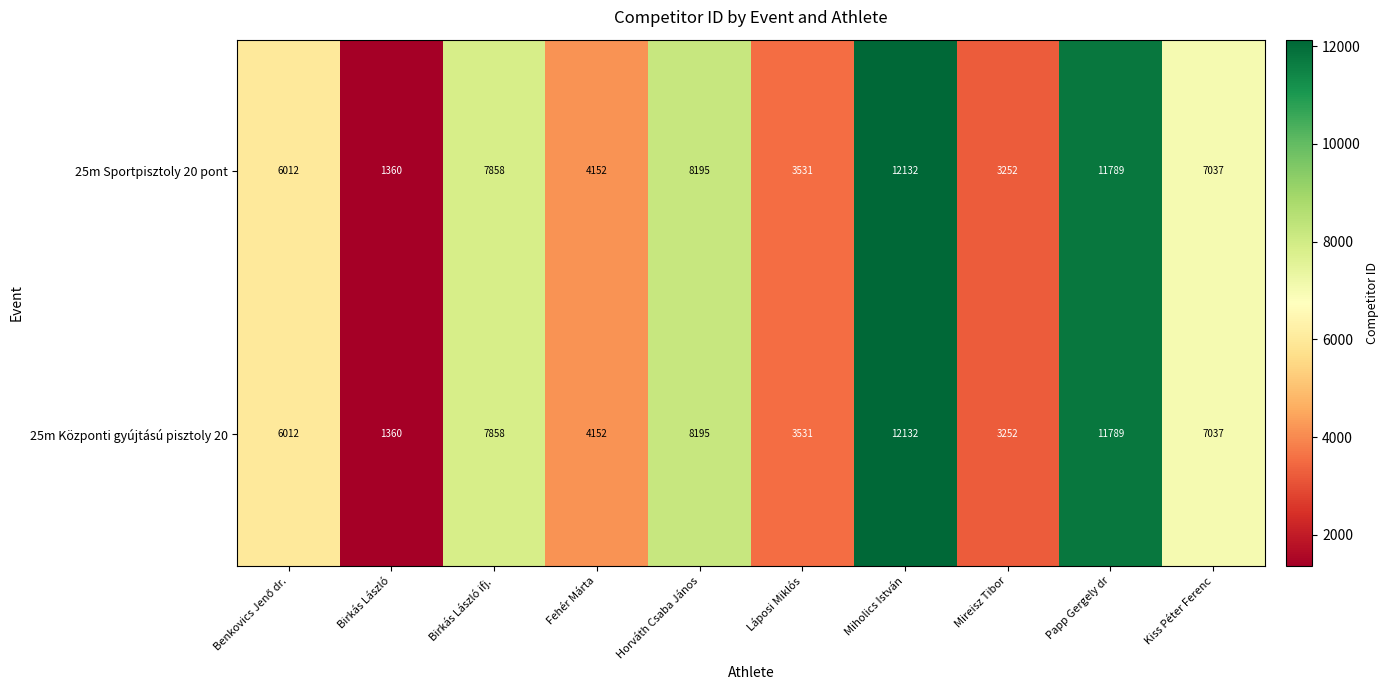

Reading left to right, list all the values displayed in this chart.

25m Sportpisztoly 20 pont: 6012	1360	7858	4152	8195	3531	12132	3252	11789	7037
25m Központi gyújtású pisztoly 20: 6012	1360	7858	4152	8195	3531	12132	3252	11789	7037